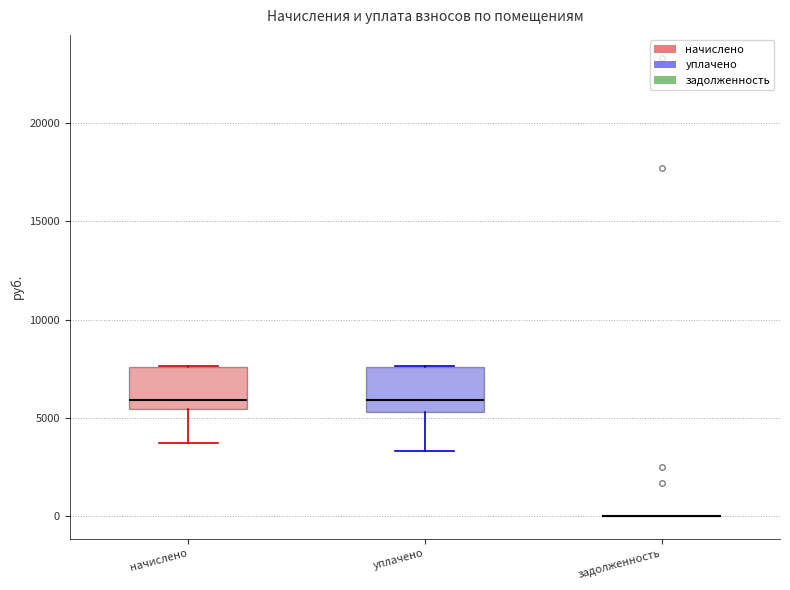

Where does the median line of the box for уплачено sit on the y-axis? The values are not printed on the chart, so give them approximately, as read against the axis.

6000